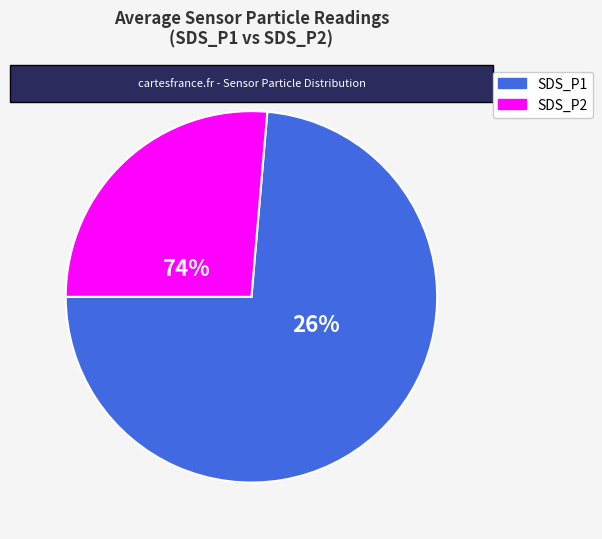

What percentage do SDS_P2 and SDS_P1 together represent?

100.0%